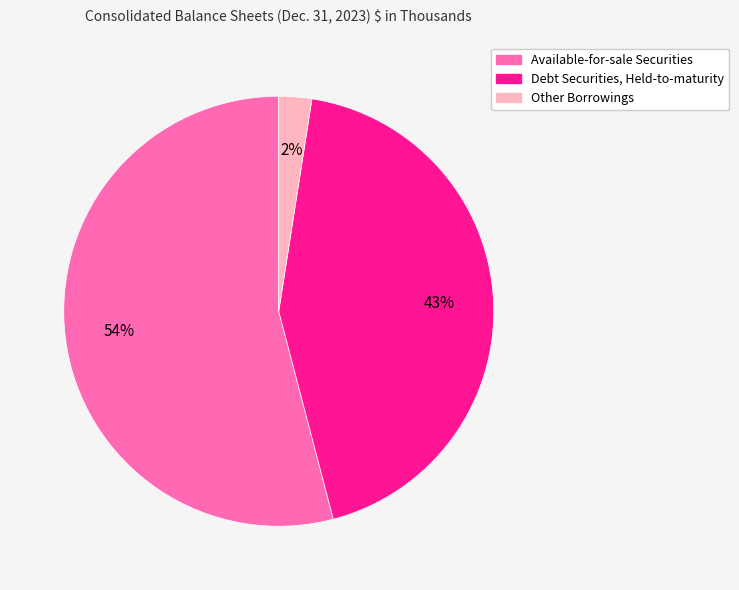

To the nearest percent, what portion does Debt Securities, Held-to-maturity represent?

43%